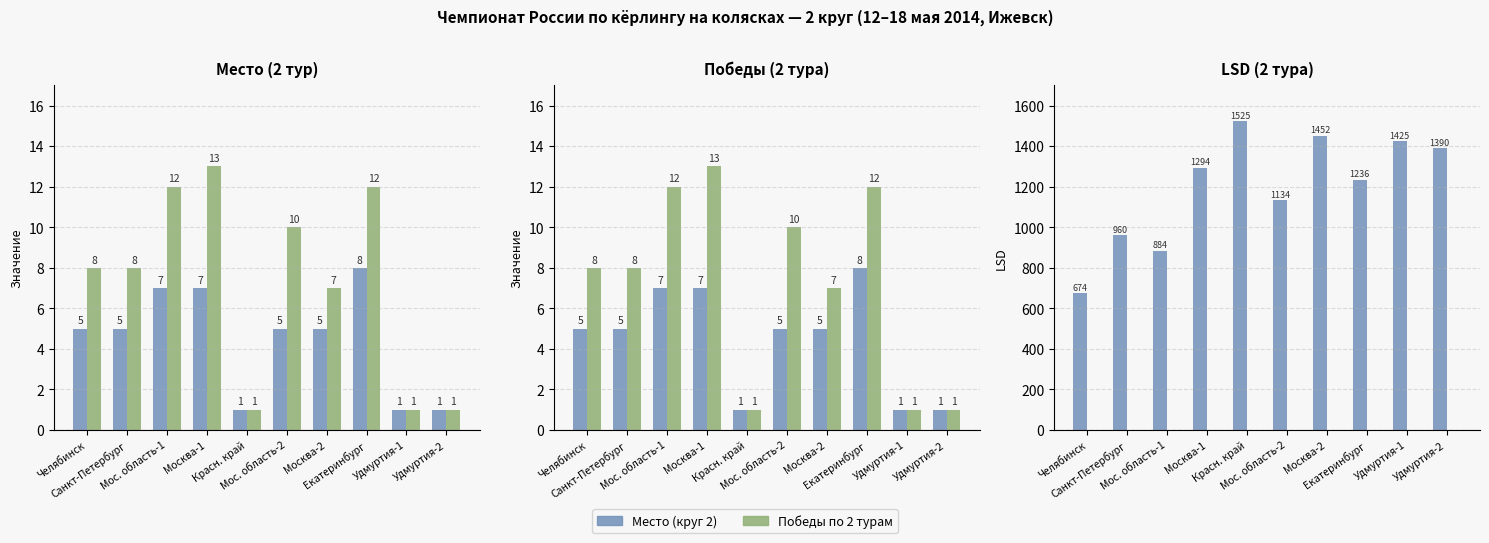

Reading right to left, extract all data points from this chart.

Место (круг 2): 1.0	1.0	8.0	5.0	5.0	1.0	7.0	7.0	5.0	5.0
Победы по 2 турам: 1.0	1.0	12.0	7.0	10.0	1.0	13.0	12.0	8.0	8.0
LSD: 1390.4	1425.2	1235.6	1452.0	1134.2	1525.2	1293.6	884.2	960.2	674.4